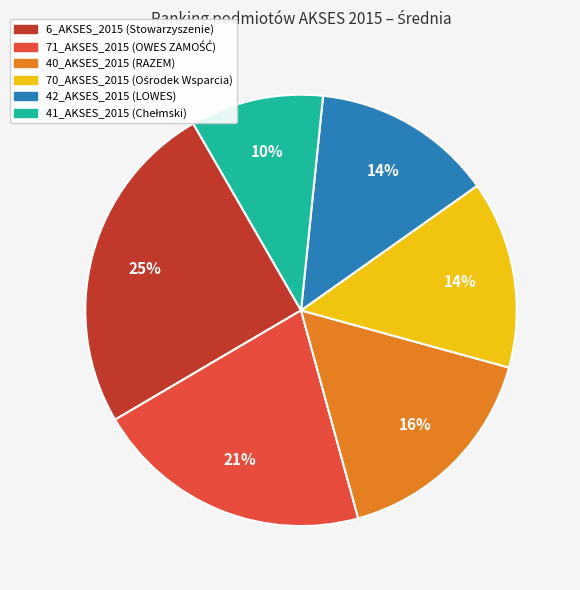

The 42_AKSES_2015 (LOWES) slice represents 14% of the pie. True or false?

True